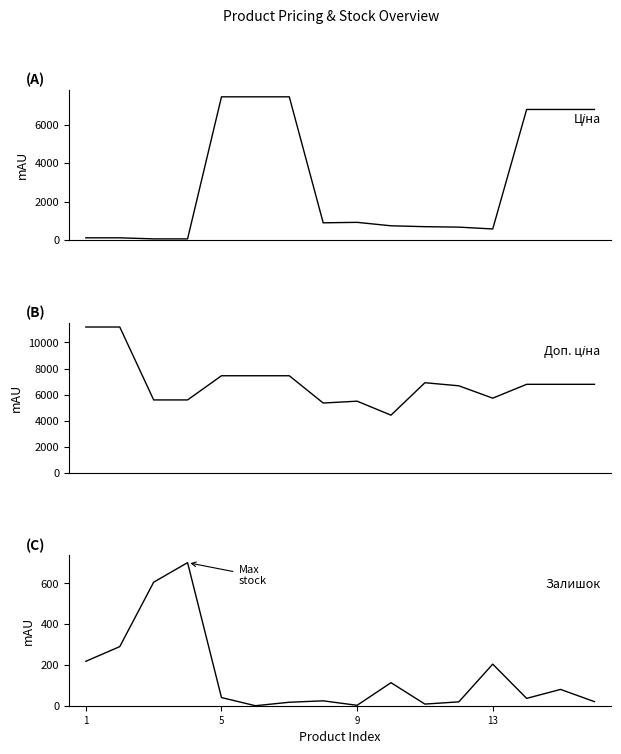

Which series has the largest range (max minus min)?

Ціна